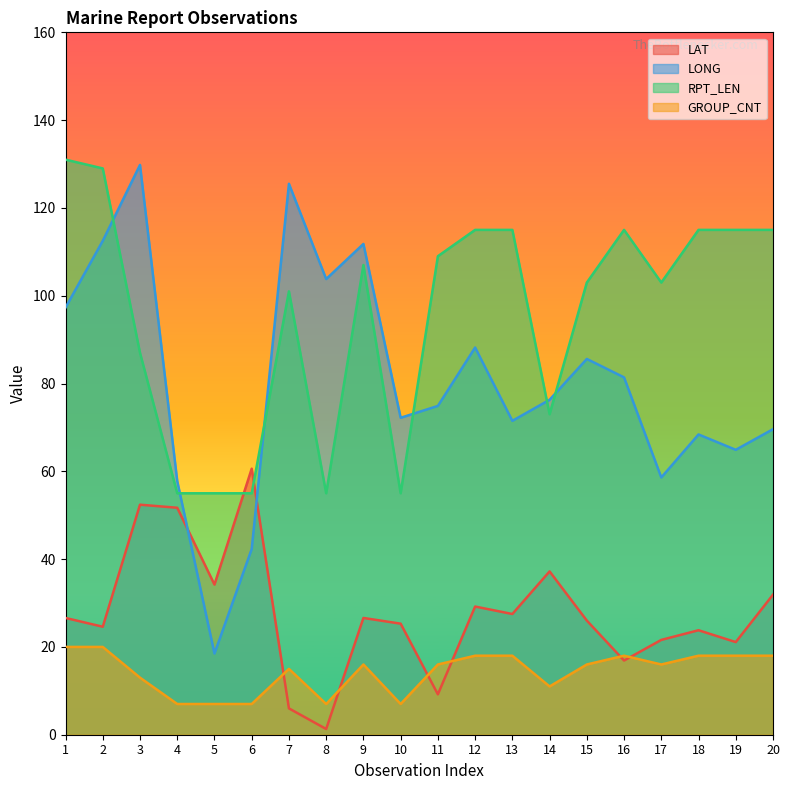

What is the value of the RPT_LEN point at the 2nd from the left?

129.0